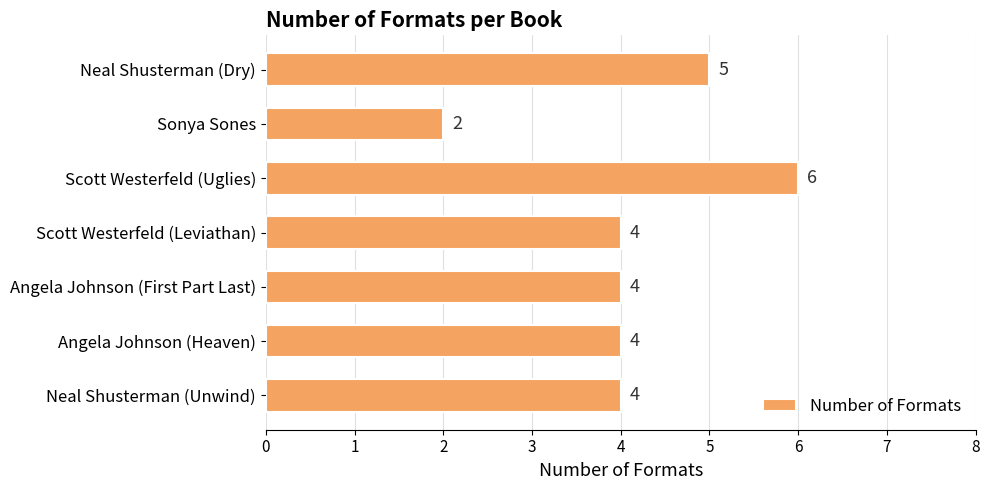

What is the maximum value shown in the chart?

6